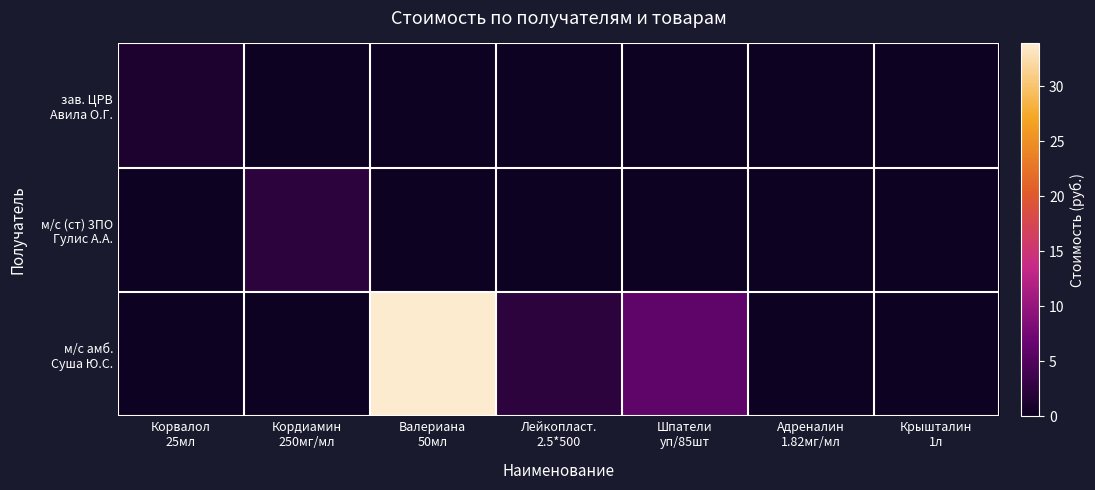

List the series in order of their peak value, lowest first.

зав. ЦРВ Авила О.Г., м/с (ст) 3ПО Гулис А.А., м/с амб. Суша Ю.С.